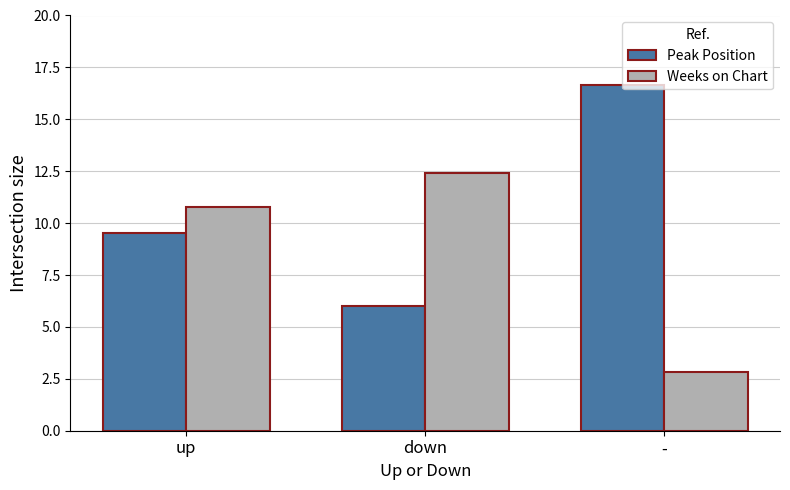

What is the label of the 3rd bar from the right?

up